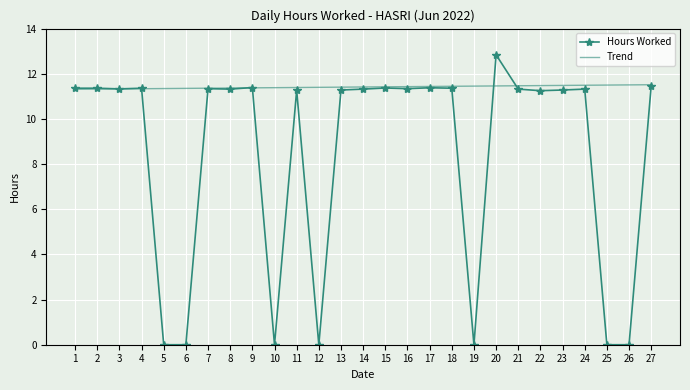

Which category has the highest value in the Hours Worked series?

20